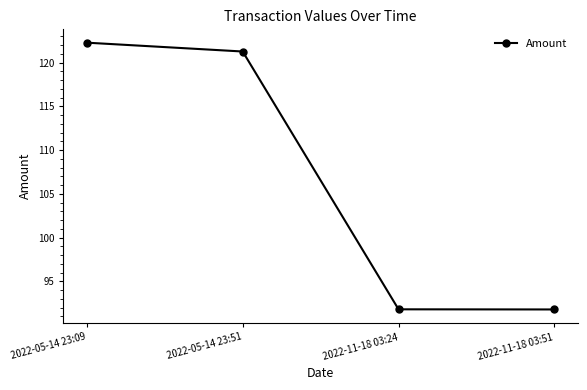

Does the chart have visible grid lines?

No